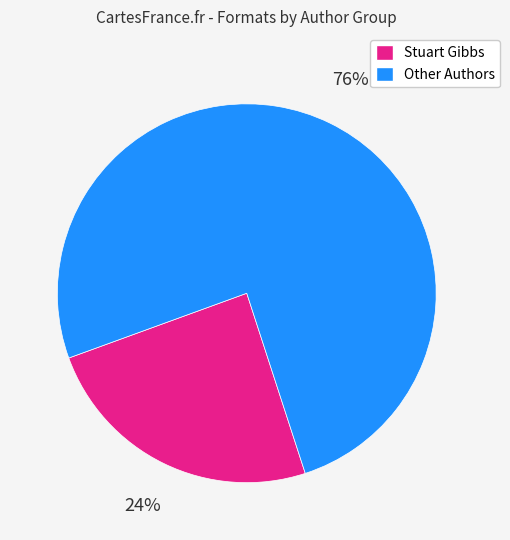

Which category has the smallest portion of the pie?

Stuart Gibbs